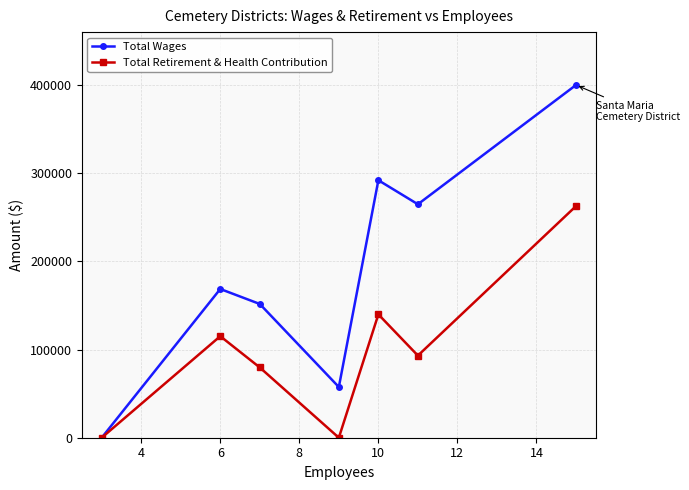

What is the maximum value for Total Wages?

400010